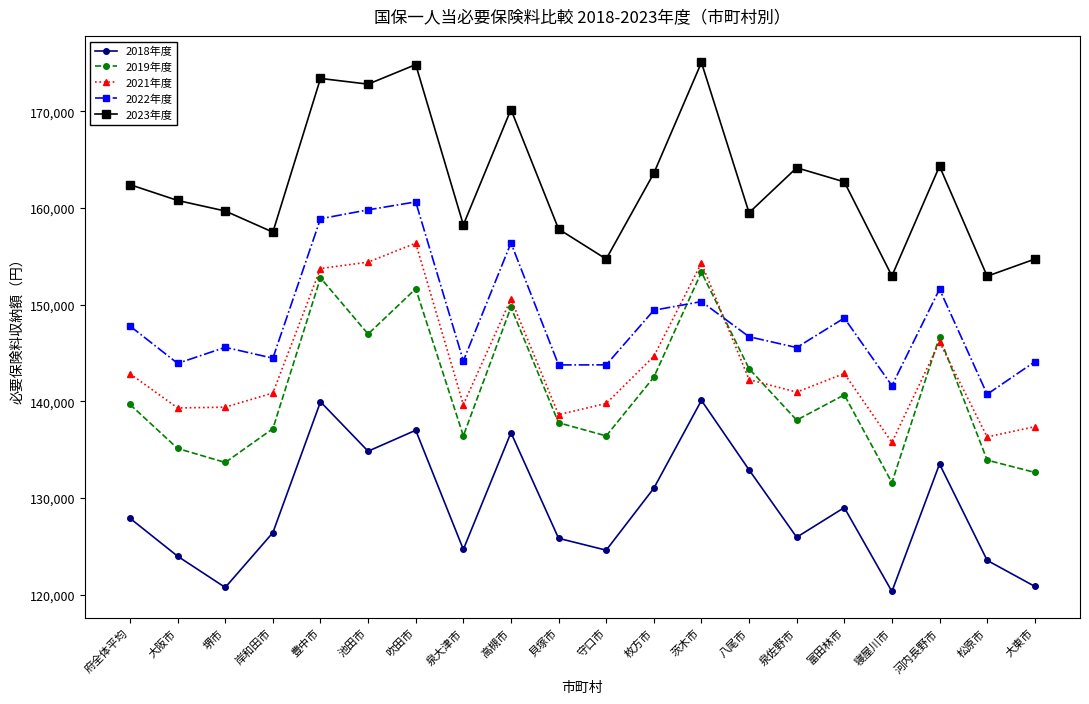

What is the minimum value shown in the chart?

120319